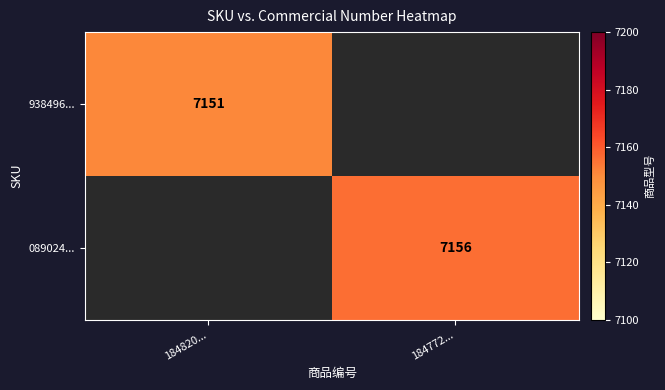

True or false: 938496... has a value of 3336 at 184820....

False